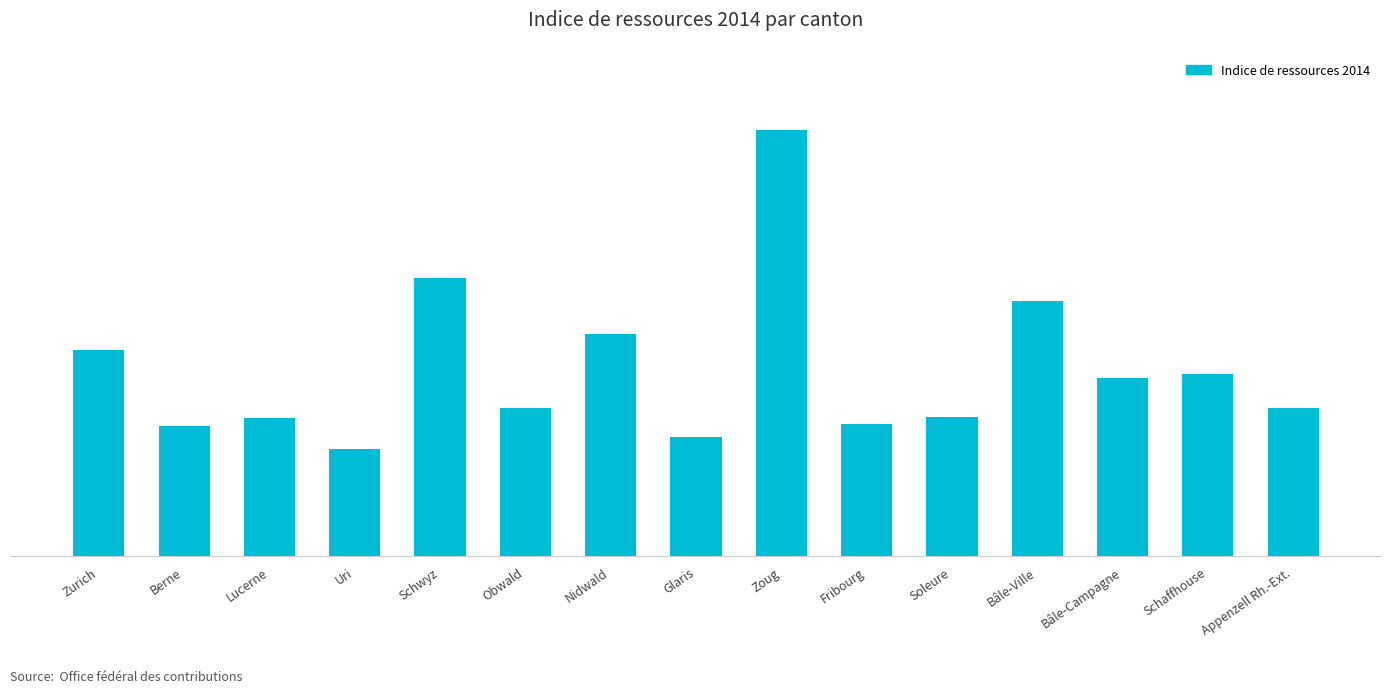

Are the bars horizontal?

No